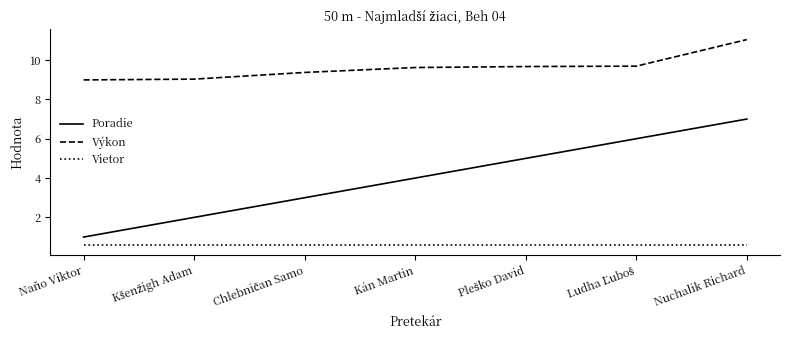

Which series has the widest spread of values?

Poradie